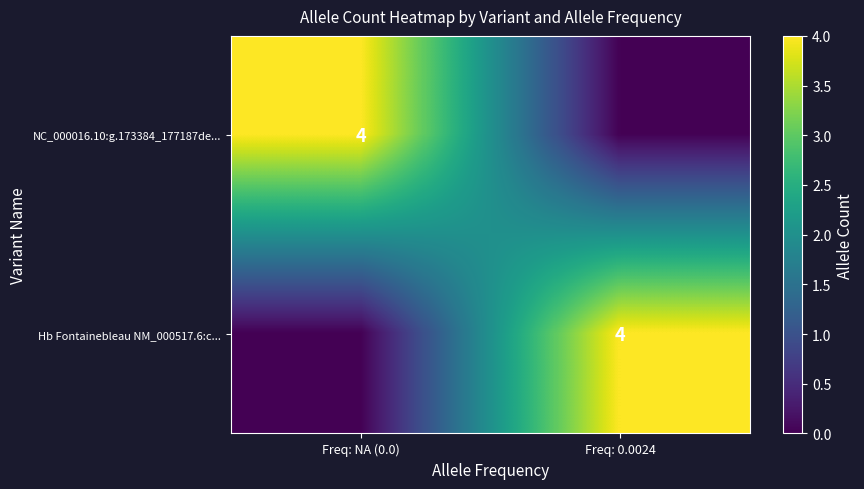

The NC_000016.10:g.173384_177187de... series shows 4 at Freq: NA (0.0). True or false?

True